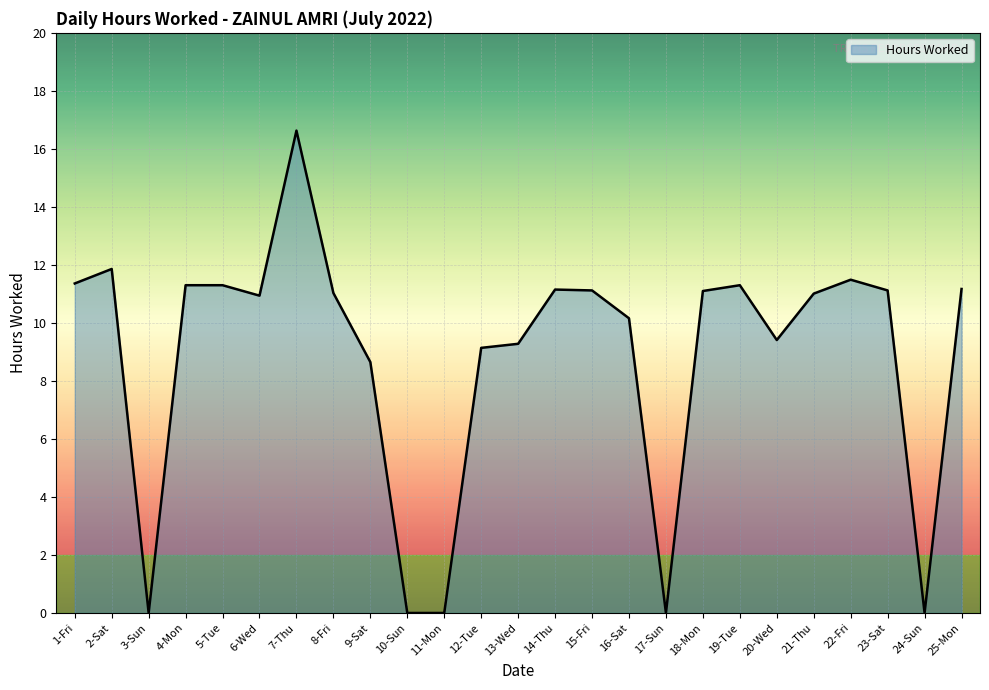

What position from the right is 13-Wed?

13